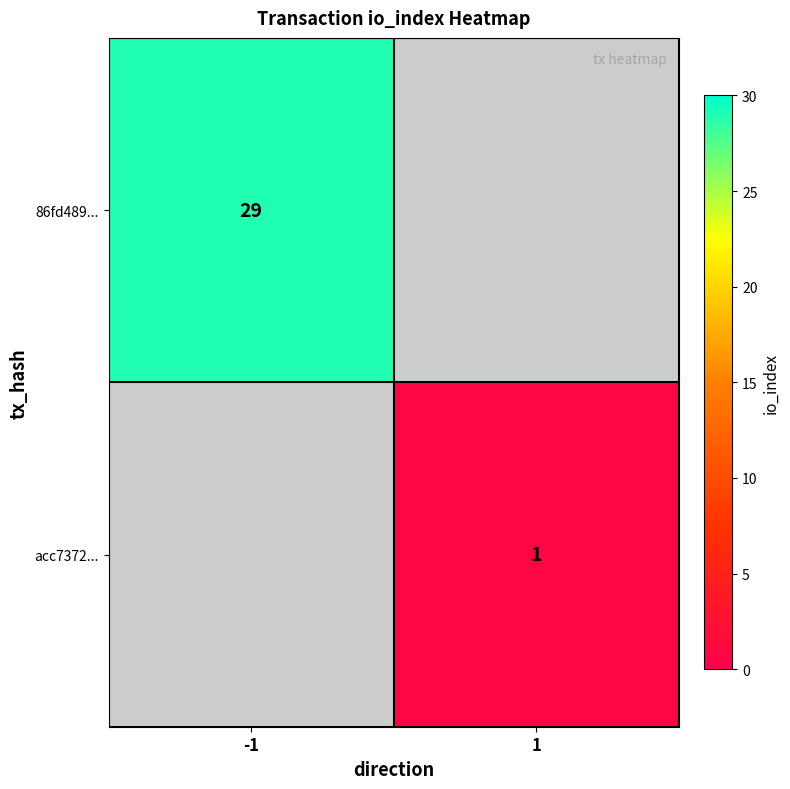

At which category does the chart reach its peak across all series?

-1